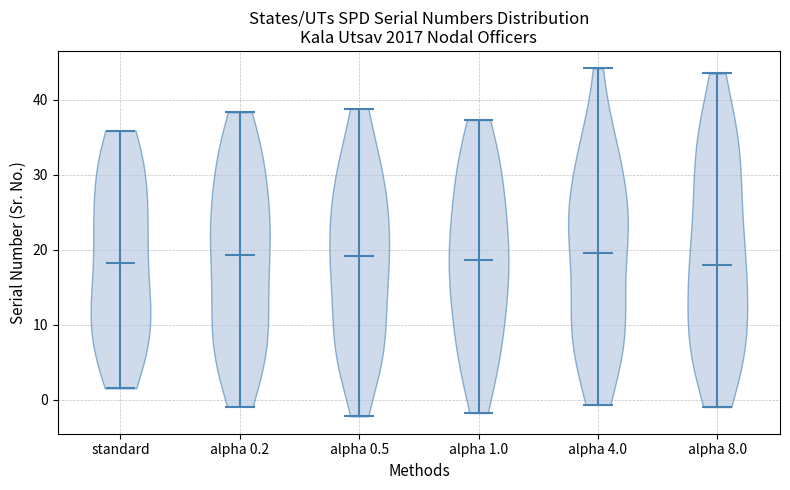

Where does the median line of the violin for alpha 1.0 sit on the y-axis? The values are not printed on the chart, so give them approximately, as read against the axis.

19